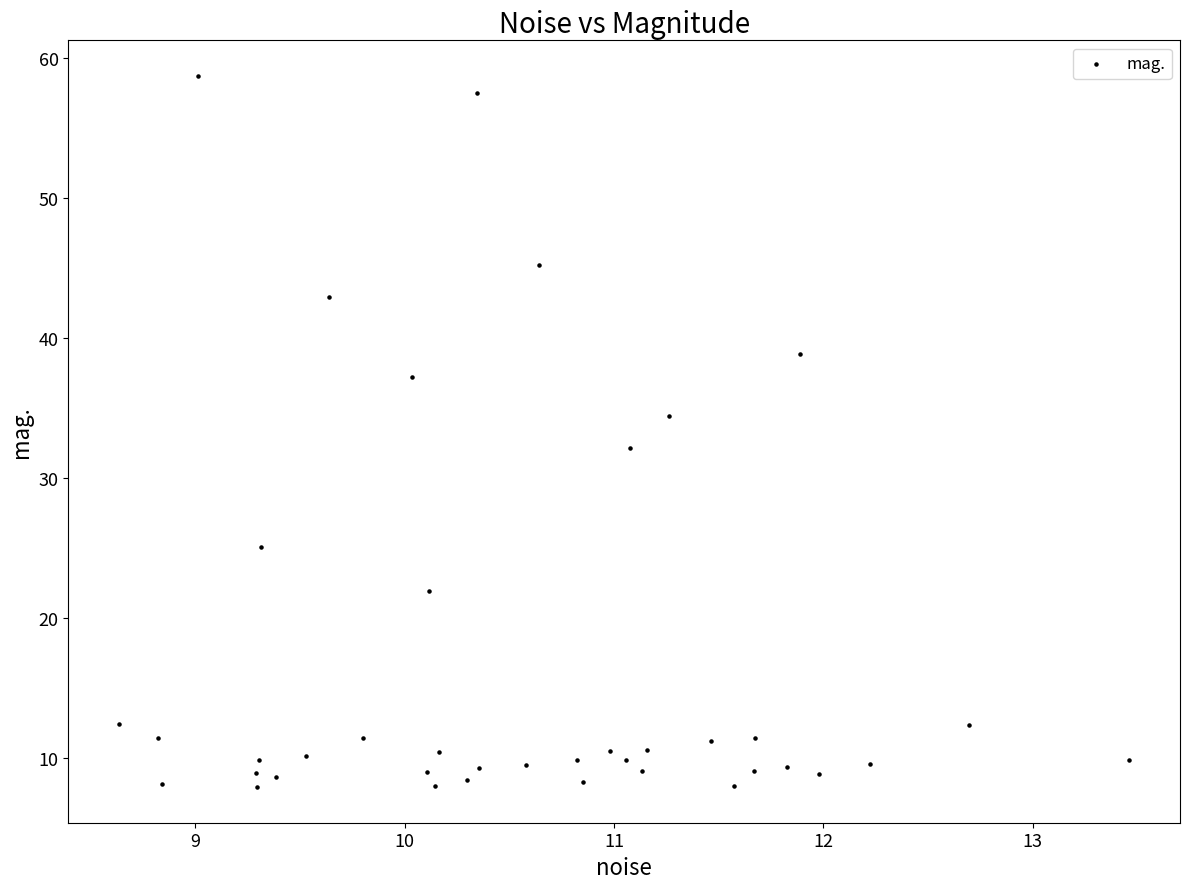

What is the range of X values (max minus min)?

4.8